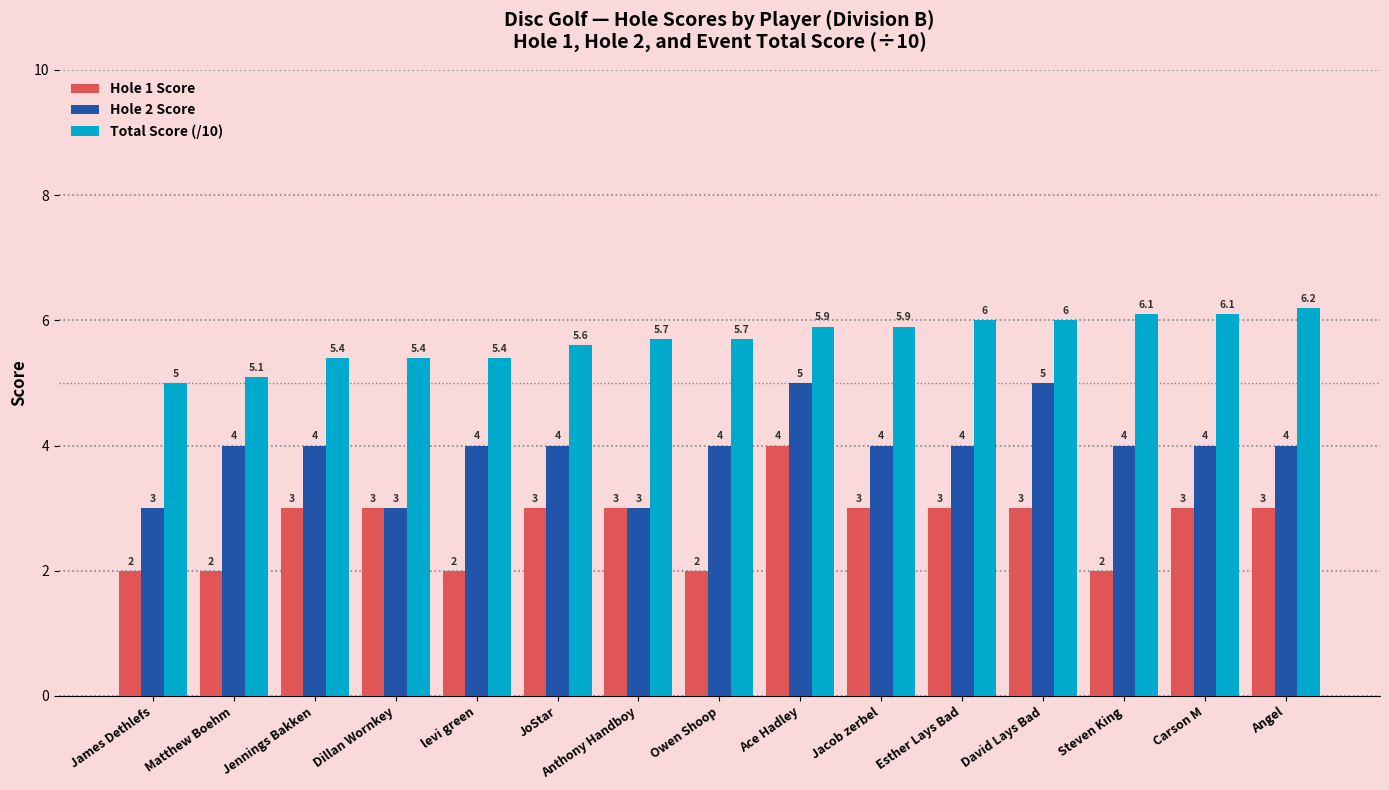

Reading left to right, list all the values displayed in this chart.

Hole 1 Score: James Dethlefs=2.0	Matthew Boehm=2.0	Jennings Bakken=3.0	Dillan Wornkey=3.0	levi green=2.0	JoStar=3.0	Anthony Handboy=3.0	Owen Shoop=2.0	Ace Hadley=4.0	Jacob zerbel=3.0	Esther Lays Bad=3.0	David Lays Bad=3.0	Steven King=2.0	Carson M=3.0	Angel=3.0
Hole 2 Score: James Dethlefs=3.0	Matthew Boehm=4.0	Jennings Bakken=4.0	Dillan Wornkey=3.0	levi green=4.0	JoStar=4.0	Anthony Handboy=3.0	Owen Shoop=4.0	Ace Hadley=5.0	Jacob zerbel=4.0	Esther Lays Bad=4.0	David Lays Bad=5.0	Steven King=4.0	Carson M=4.0	Angel=4.0
Total Score (/10): James Dethlefs=5.0	Matthew Boehm=5.1	Jennings Bakken=5.4	Dillan Wornkey=5.4	levi green=5.4	JoStar=5.6	Anthony Handboy=5.7	Owen Shoop=5.7	Ace Hadley=5.9	Jacob zerbel=5.9	Esther Lays Bad=6.0	David Lays Bad=6.0	Steven King=6.1	Carson M=6.1	Angel=6.2